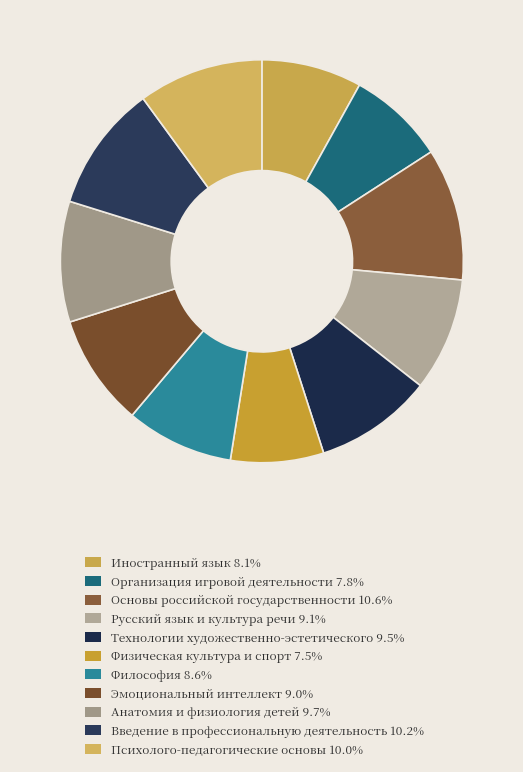

What percentage is the Организация игровой деятельности slice, to the nearest percent?

8%